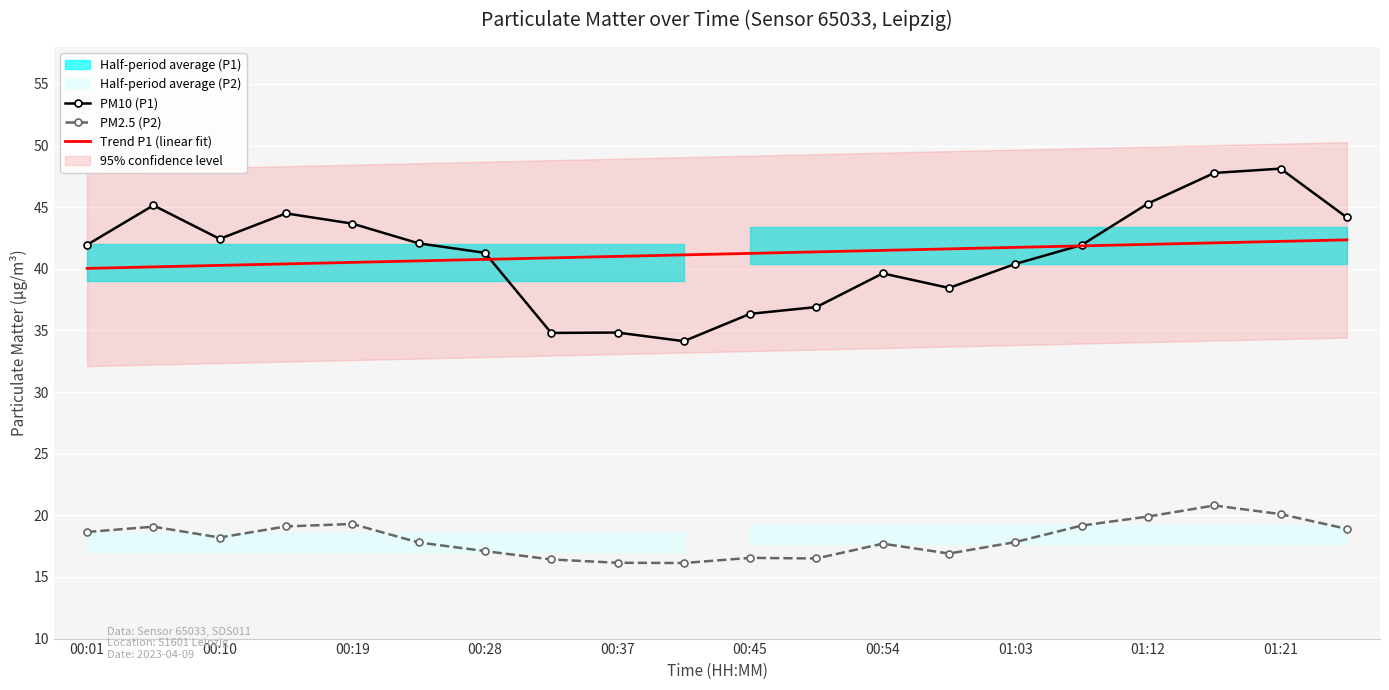

The value of Trend P1 (linear fit) at 00:19 is 62.0. True or false?

False